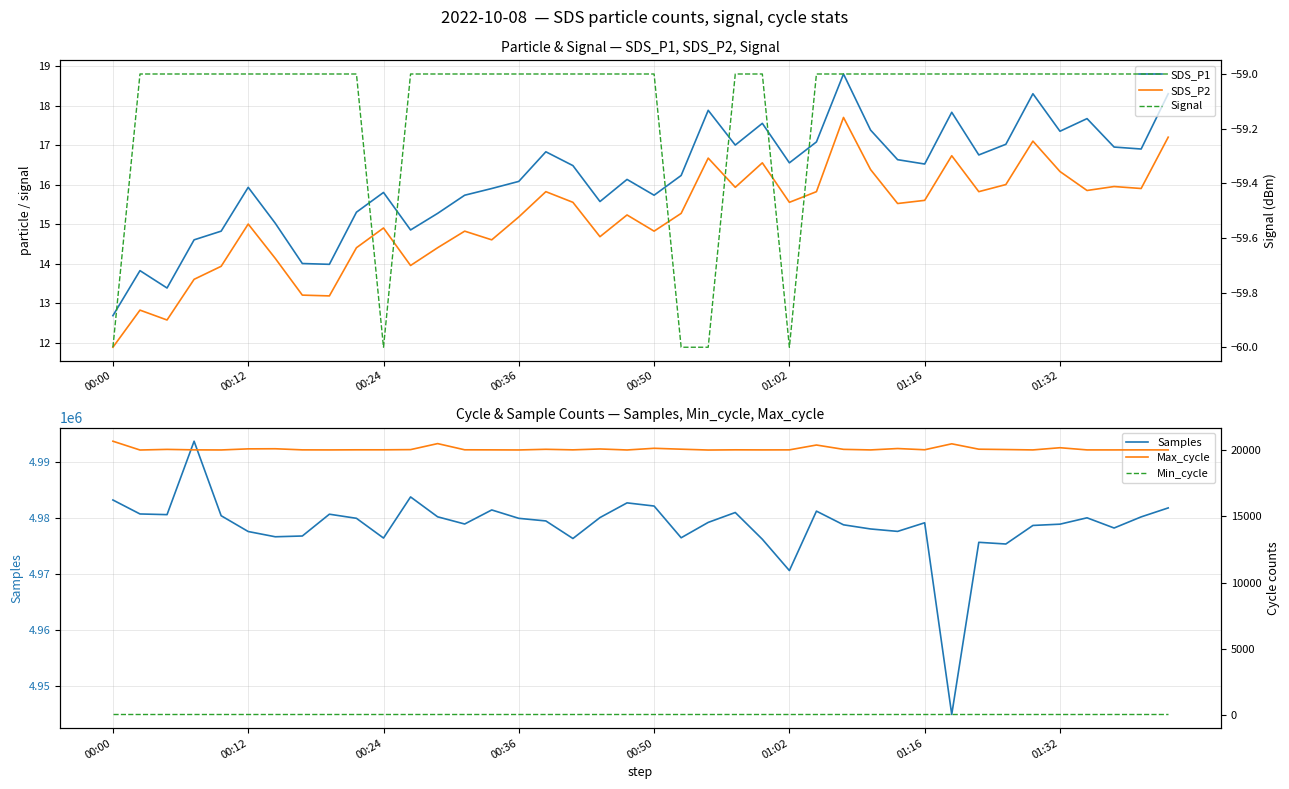

True or false: SDS_P2 and Min_cycle cross at least once.

False